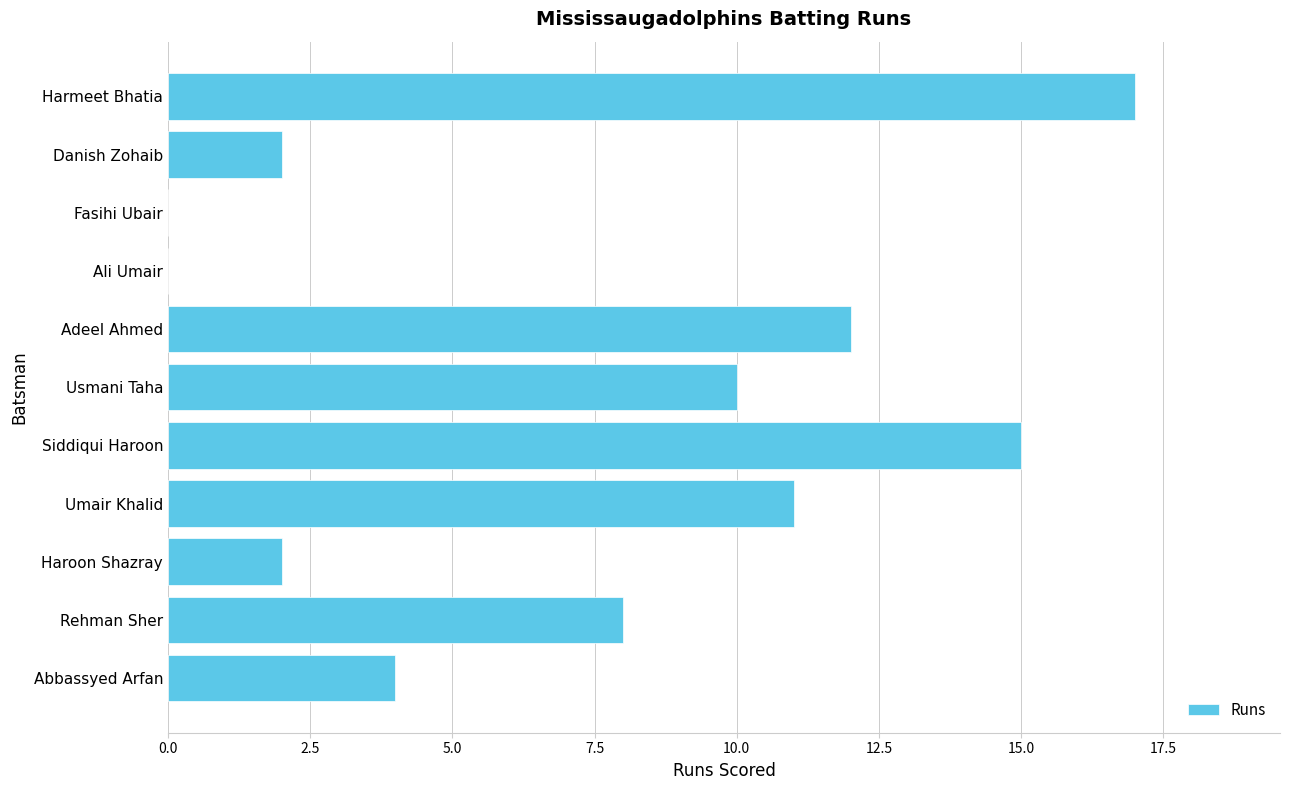

What is the average value?

7